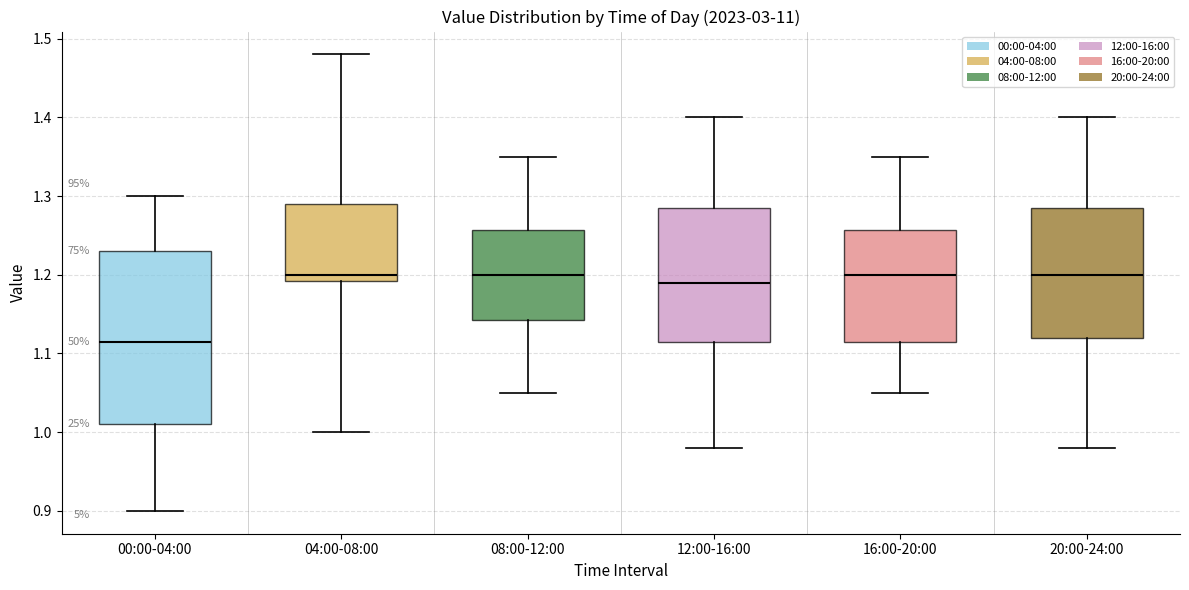

Reading left to right, read every box against the y-axis: the position of its median line, the range the box covers, and the ends of its whiskers. The values are not printed on the chart, so give them approximately, as read against the axis.

00:00-04:00: median 1.12, box 1.01 to 1.23, whiskers 0.90 to 1.30
04:00-08:00: median 1.20, box 1.19 to 1.29, whiskers 1.00 to 1.48
08:00-12:00: median 1.20, box 1.14 to 1.26, whiskers 1.05 to 1.35
12:00-16:00: median 1.19, box 1.12 to 1.29, whiskers 0.98 to 1.40
16:00-20:00: median 1.20, box 1.12 to 1.26, whiskers 1.05 to 1.35
20:00-24:00: median 1.20, box 1.12 to 1.29, whiskers 0.98 to 1.40